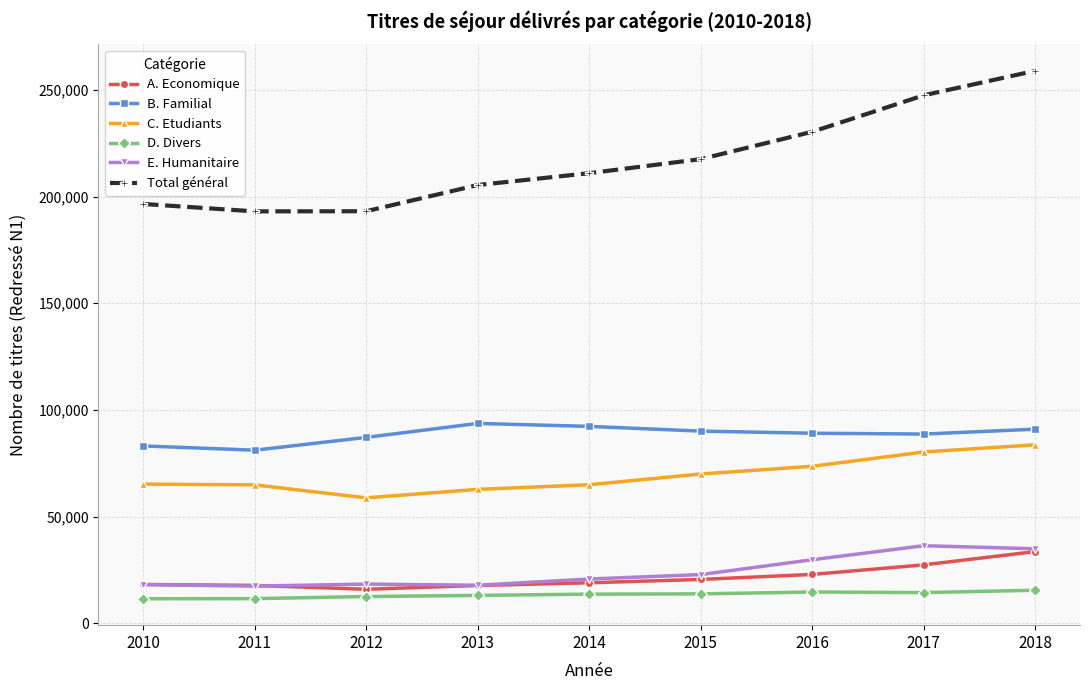

Is the value of C. Etudiants at 2011 greater than the value of A. Economique at 2015?

Yes